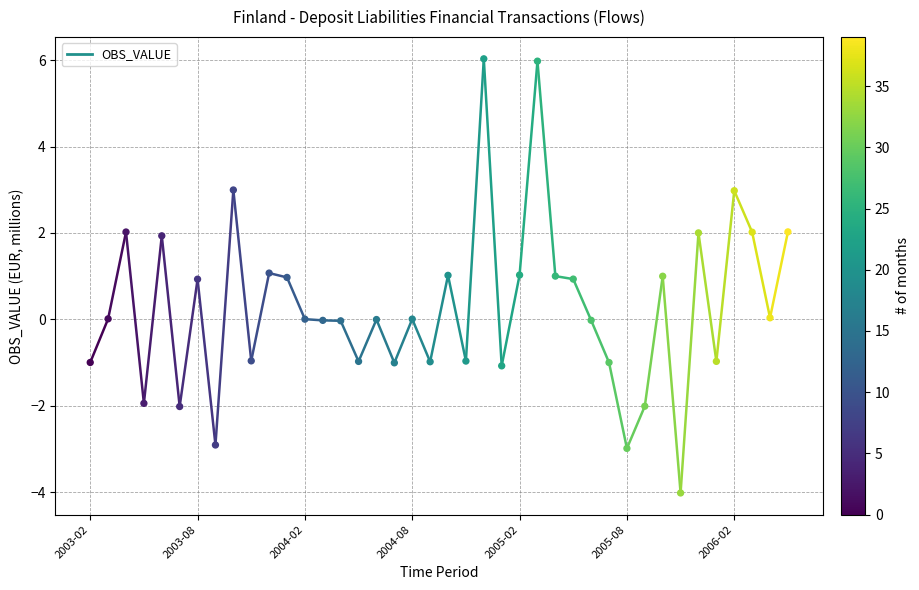

What is the range of Y values (max minus min)?

10.1